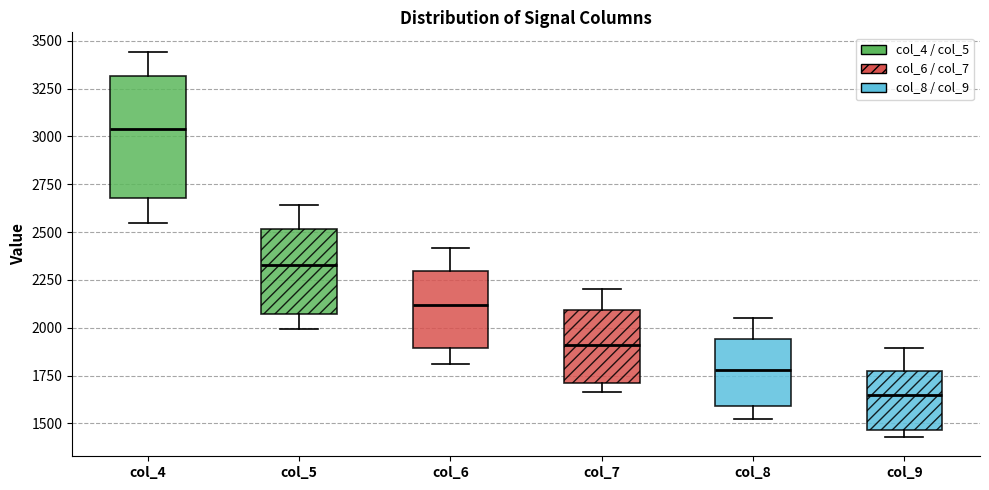

Which box is the tallest, from its lower edge to its upper edge?

col_4